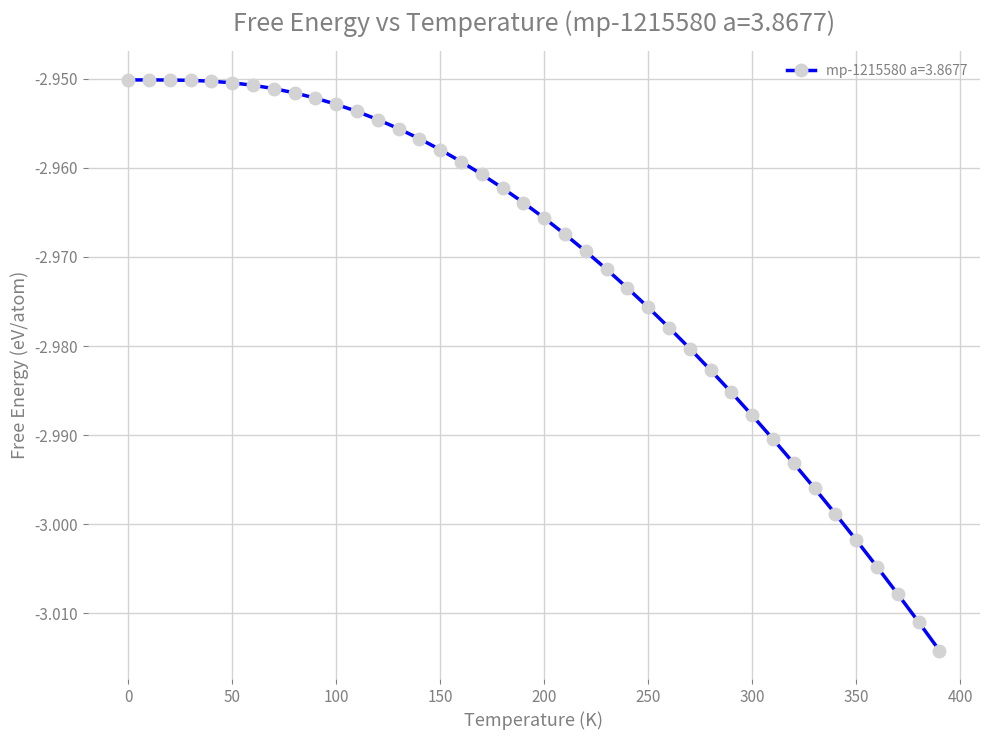

What is the sum of all values?

-118.8